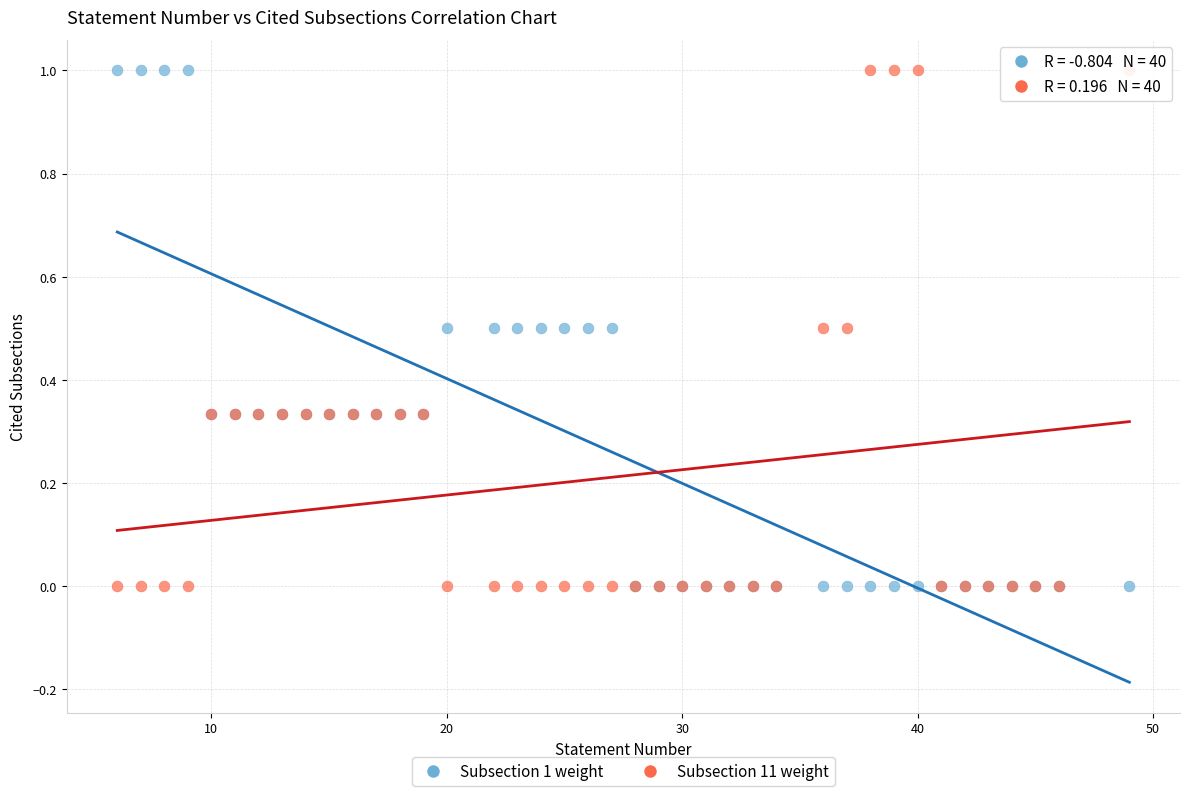

What are all the series names shown in the legend?

Subsection 1 weight, Subsection 11 weight